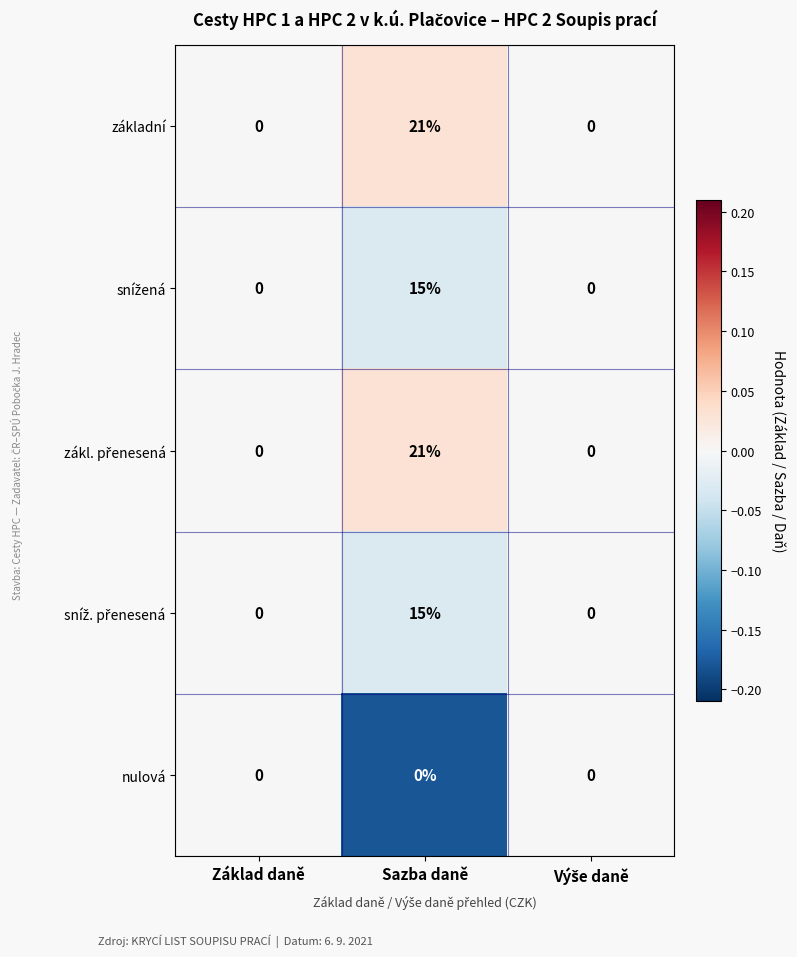

The value of základní at Sazba daně is 21. True or false?

True